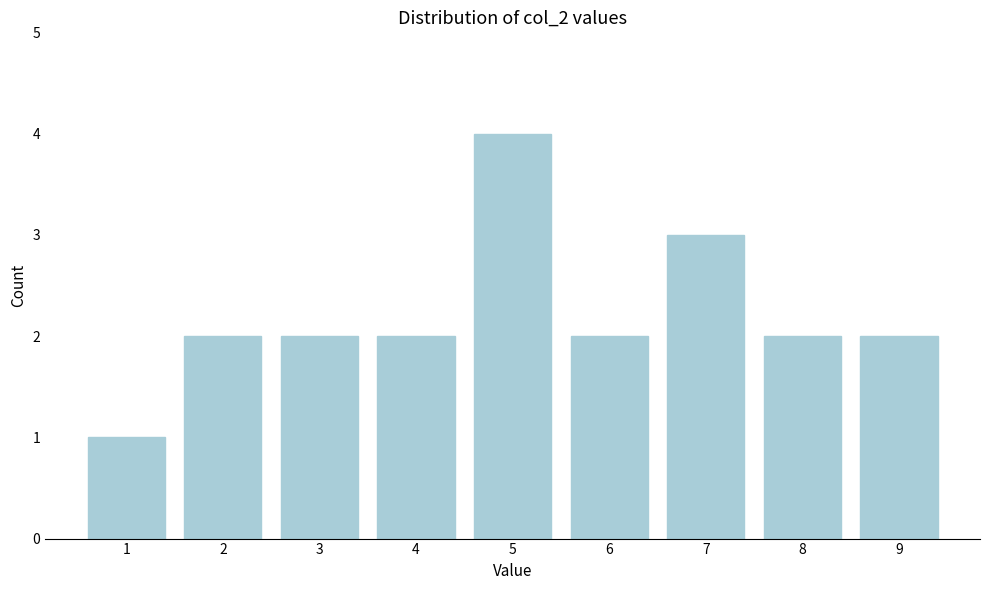

Reading left to right, list all the values displayed in this chart.

1=1	2=2	3=2	4=2	5=4	6=2	7=3	8=2	9=2